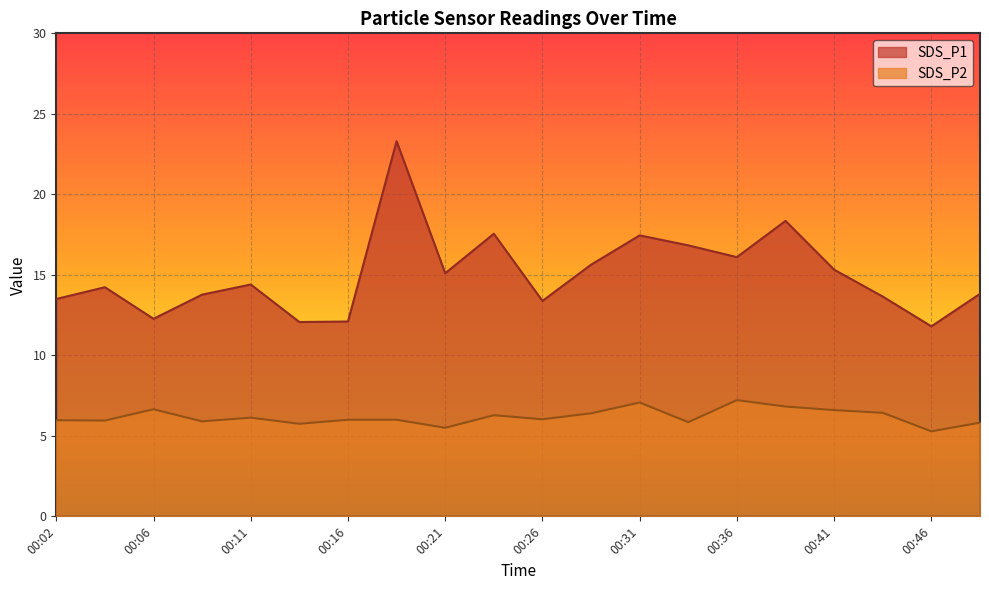

At 00:16, list the series in order from largest to smallest.

SDS_P1, SDS_P2